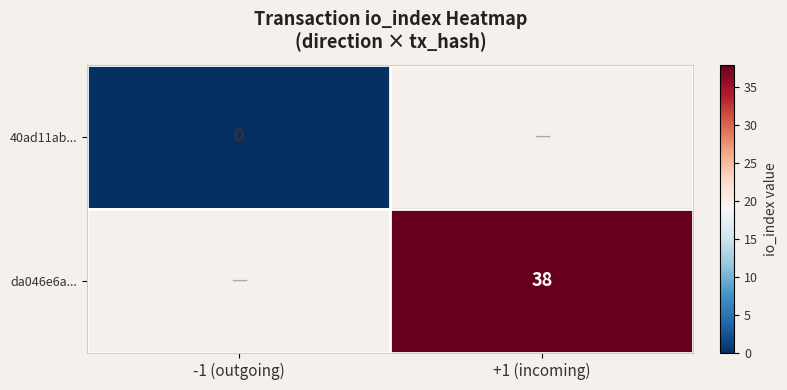

At how many categories does at least one series exceed 35?

1